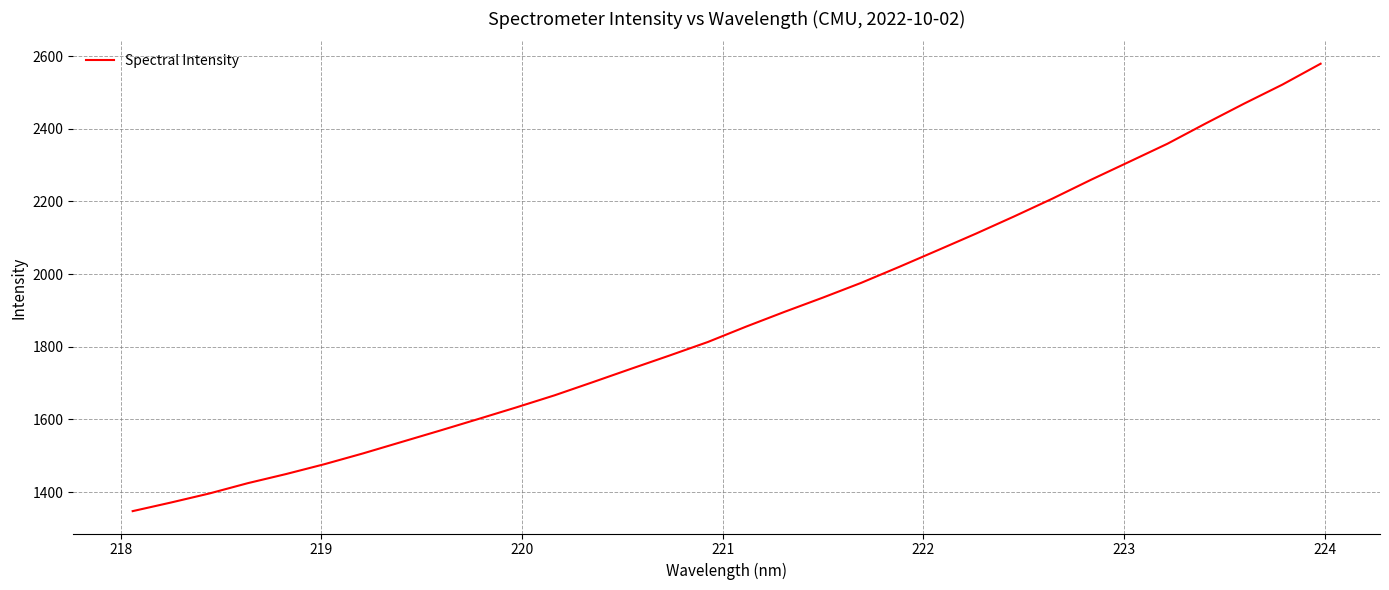

What is the difference between the maximum and minimum values?

1231.2